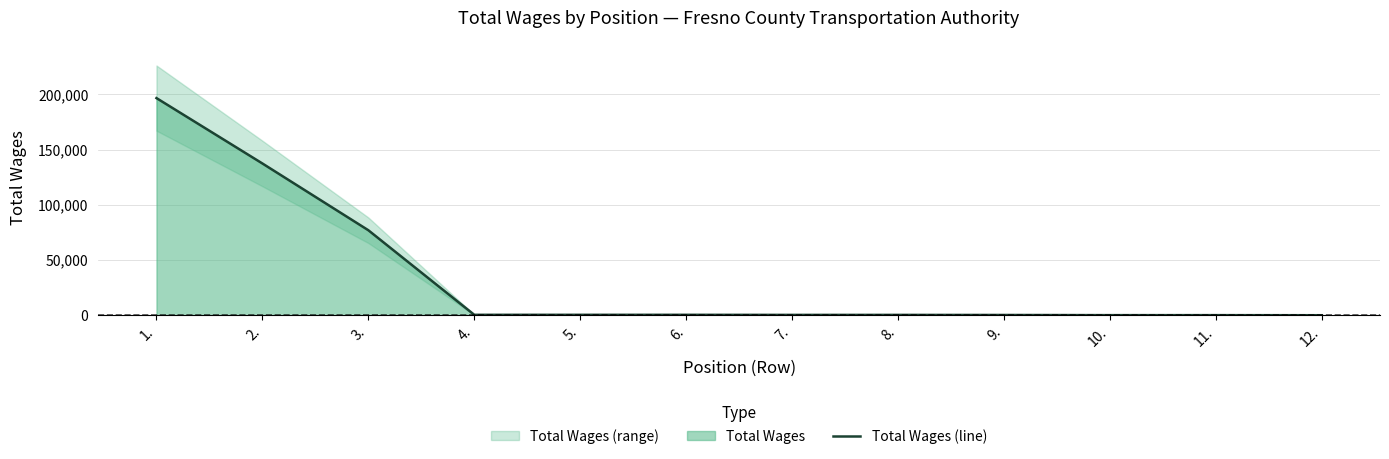

The value at 9. is 300. True or false?

True